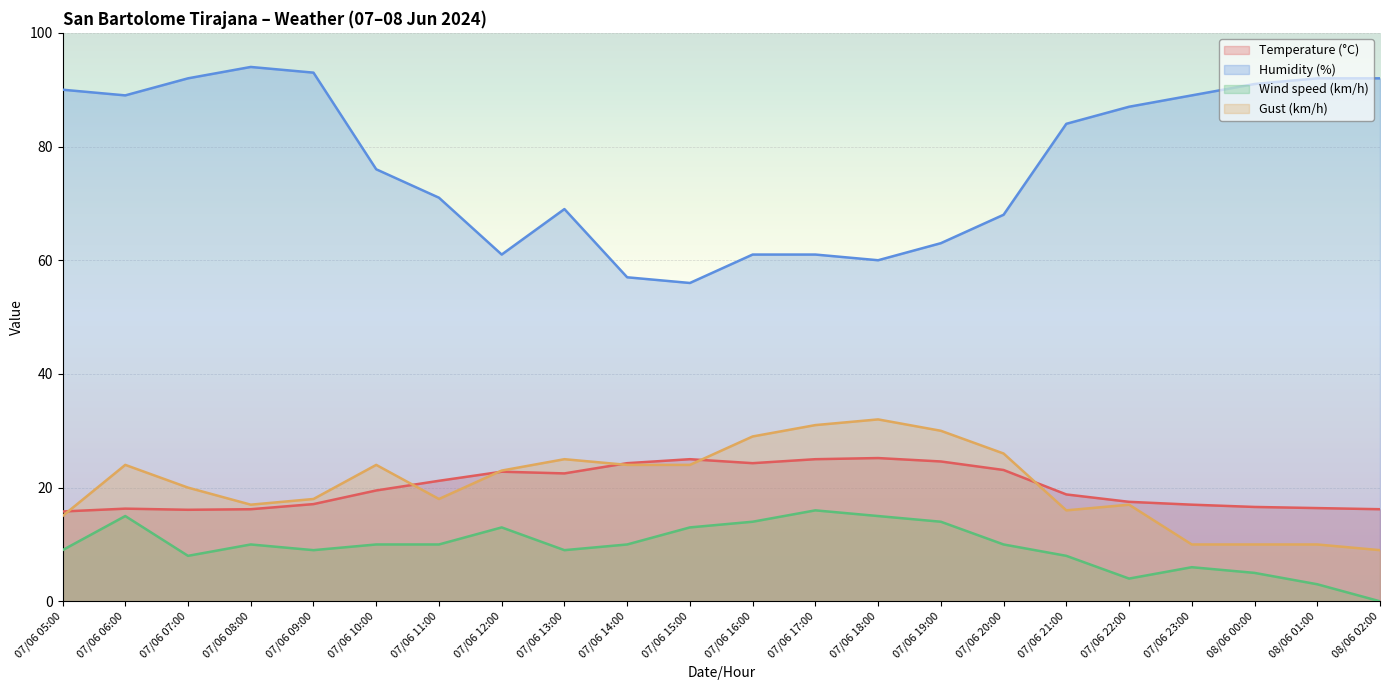

True or false: Humidity (%) and Wind speed (km/h) intersect in this chart.

False